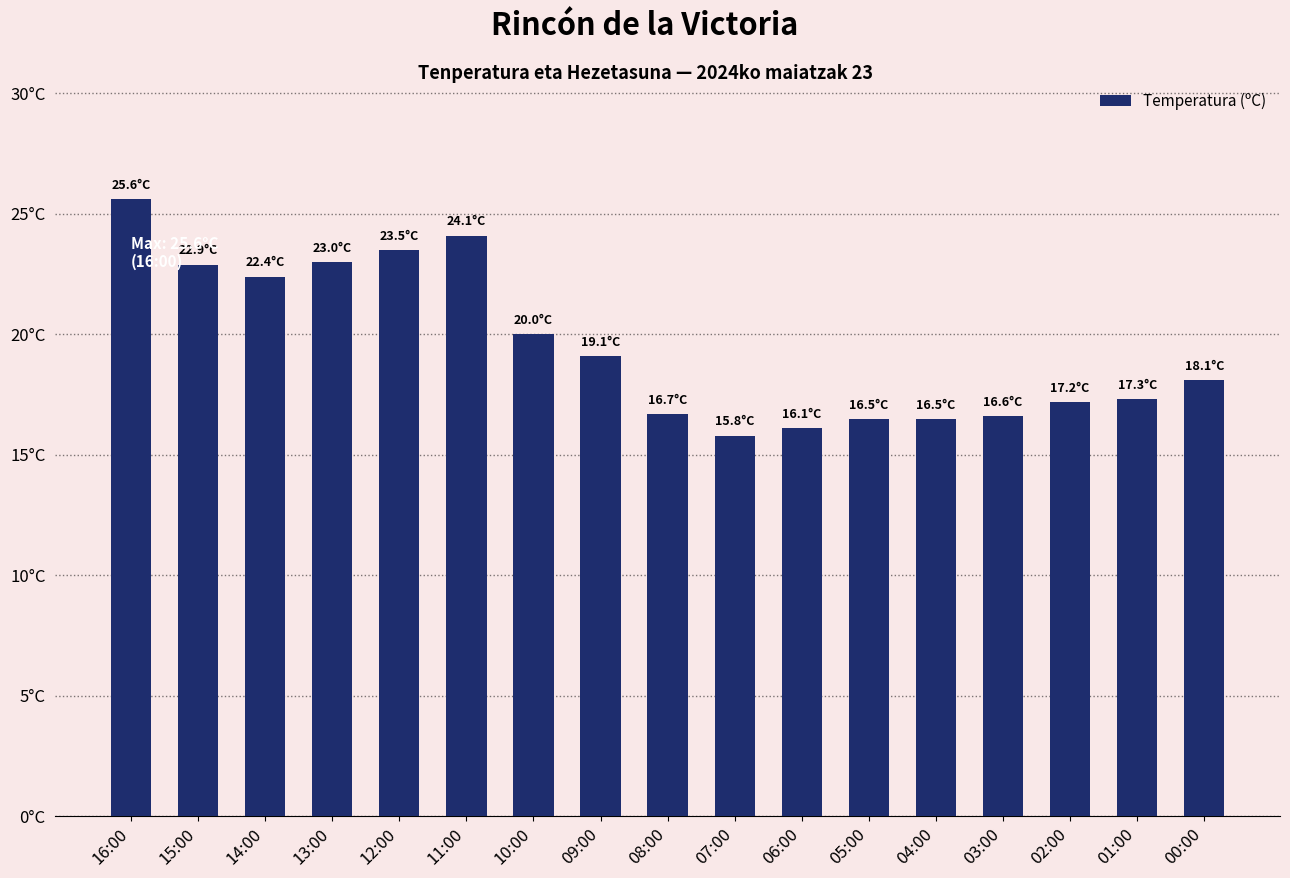

How many data points are above 18?

9